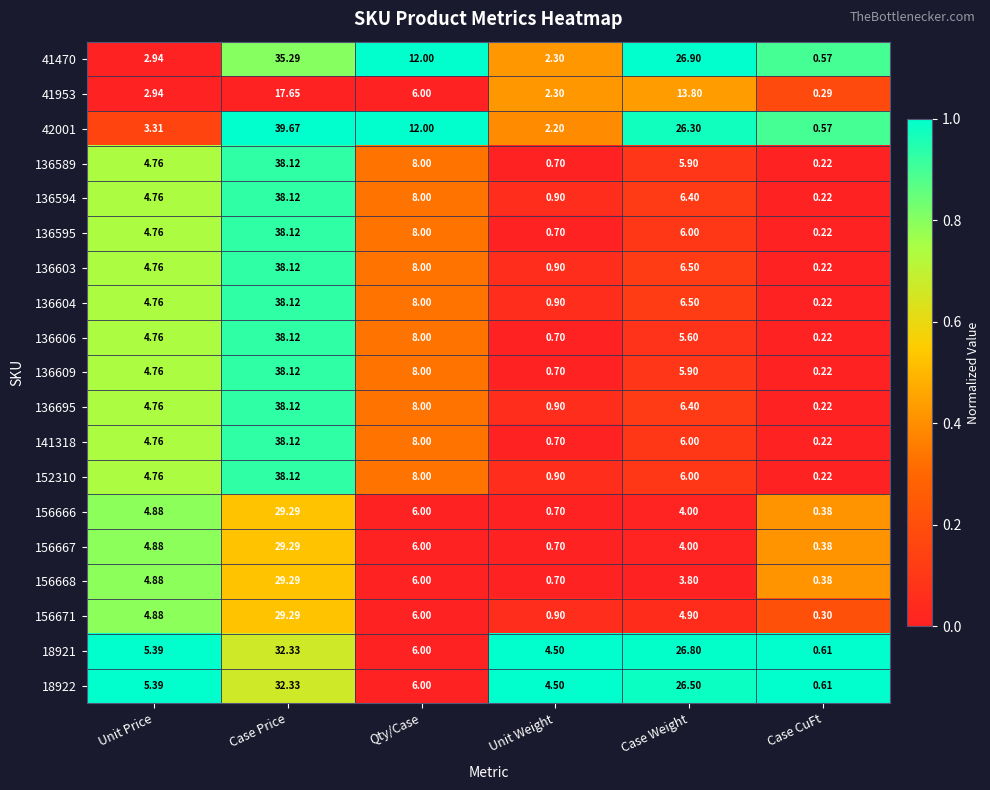

At how many categories does at least one series exceed 0?

6